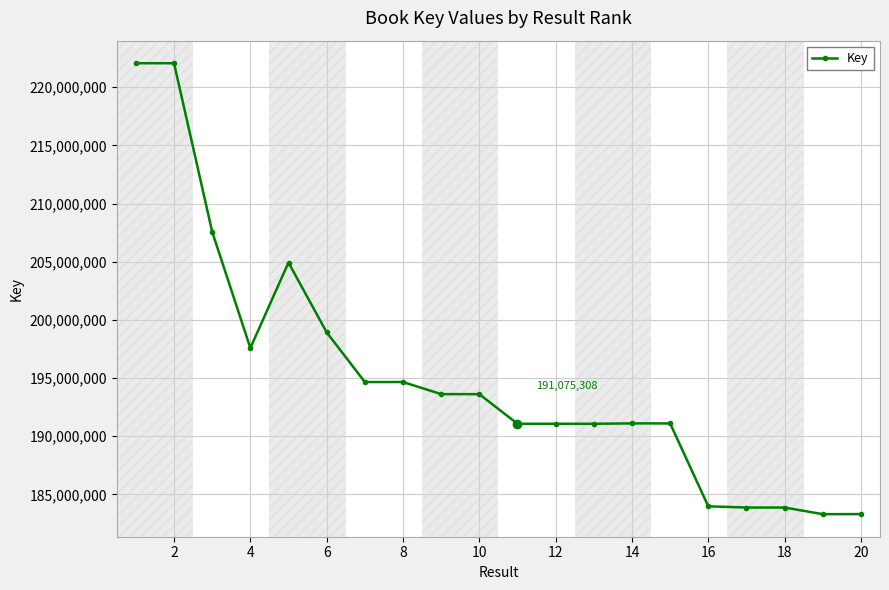

What is the difference between the maximum and minimum values?

38756133